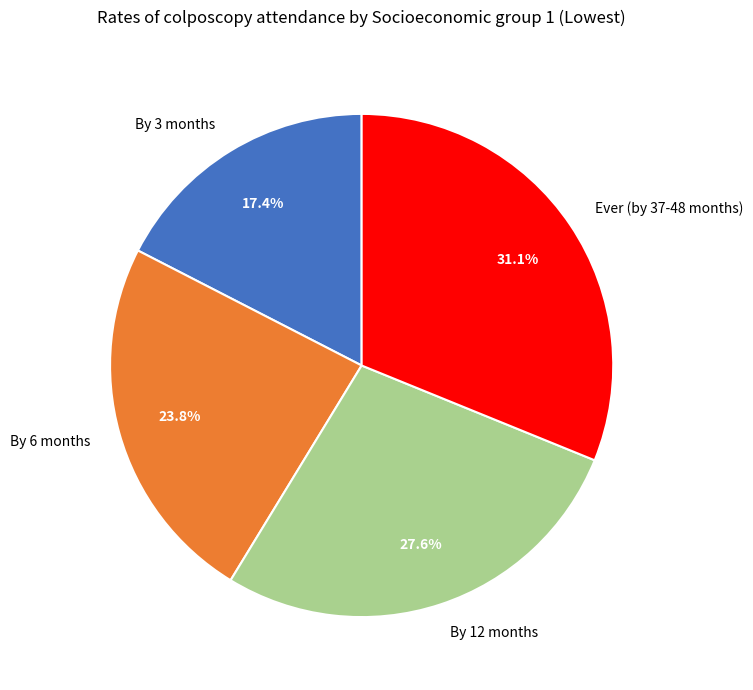

Is it true that By 6 months is 24% of the pie?

True